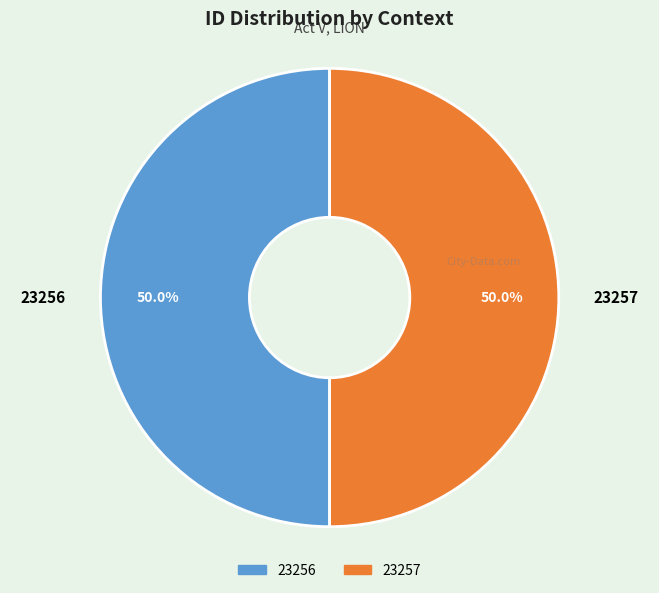

What percentage is NOT represented by 23257?

50.0%